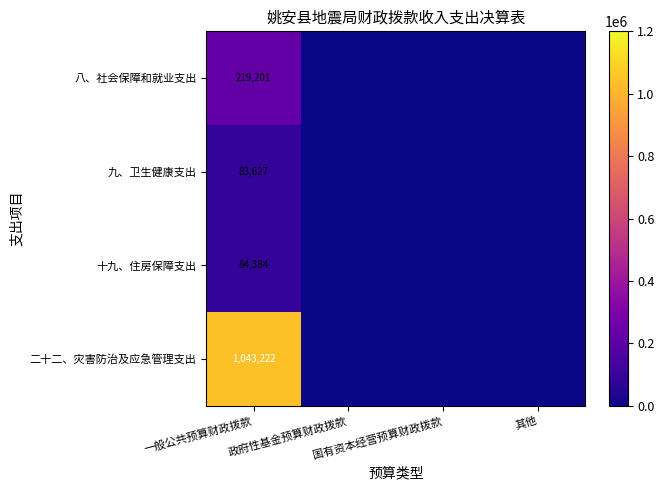

What is the sum of the 二十二、灾害防治及应急管理支出 values at 政府性基金预算财政拨款 and 一般公共预算财政拨款?

1043222.5